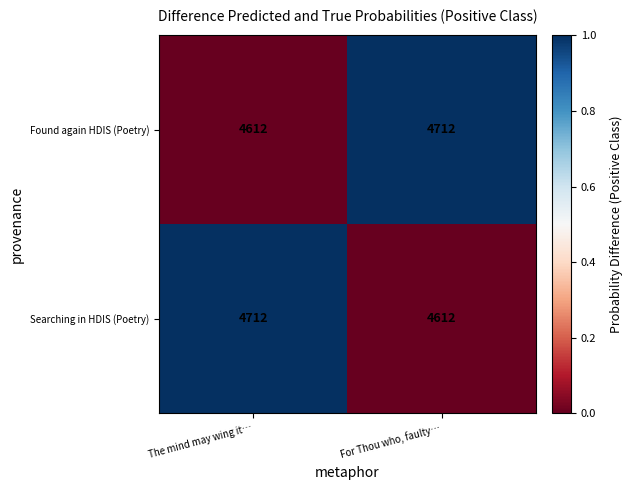

What is the difference between the highest and lowest values at For Thou who, faulty…?

100